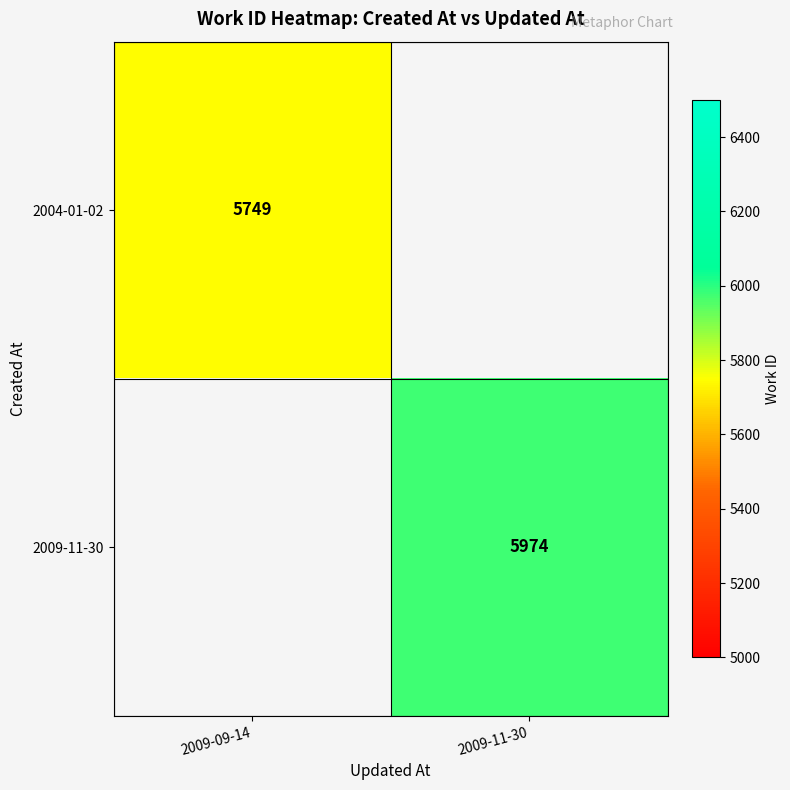

True or false: 2004-01-02 has a value of 7873.3 at 2009-09-14.

False